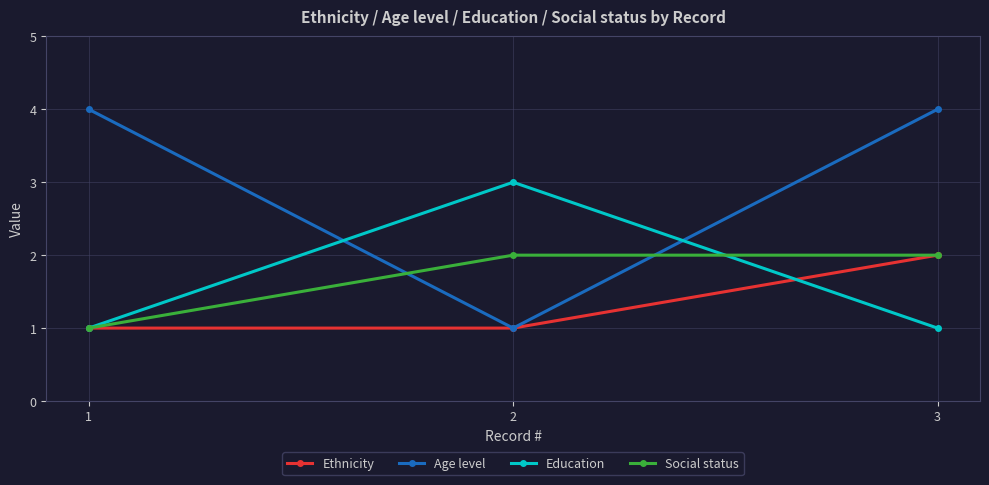

Which category has the lowest value in the Age level series?

2